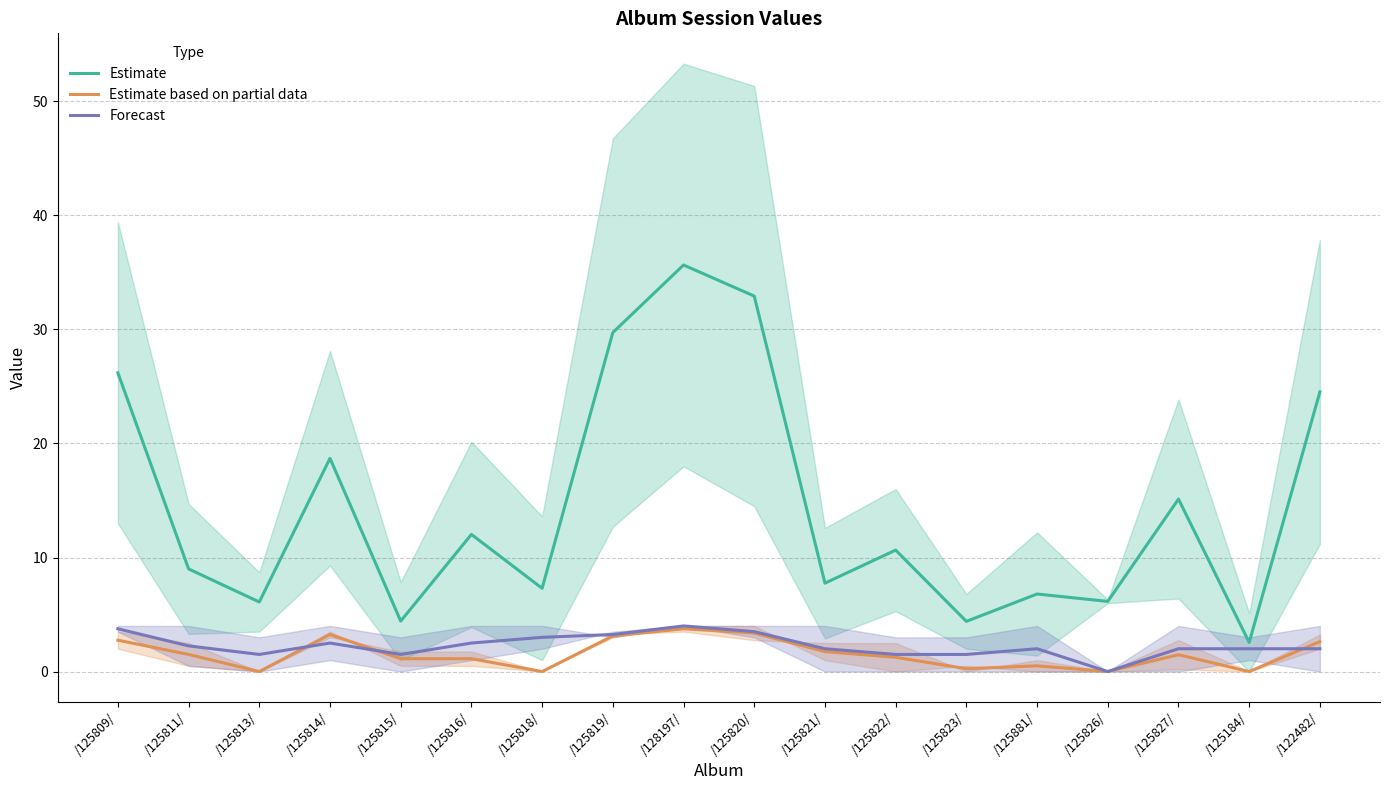

At which label does Estimate based on partial data reach its peak?

/128197/